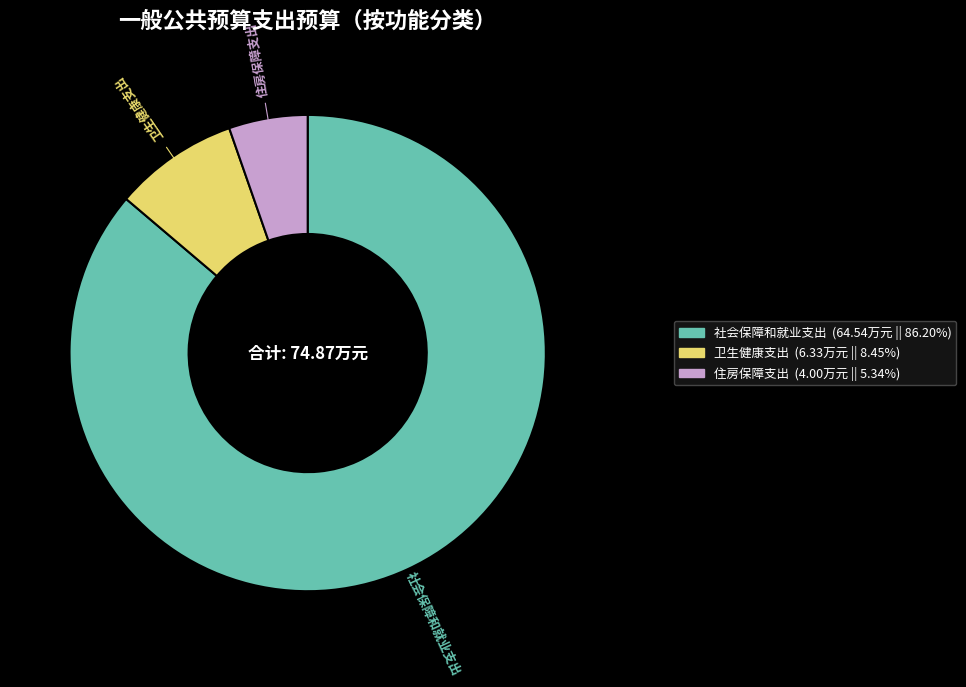

Rank the categories by value from highest to lowest.

社会保障和就业支出, 卫生健康支出, 住房保障支出